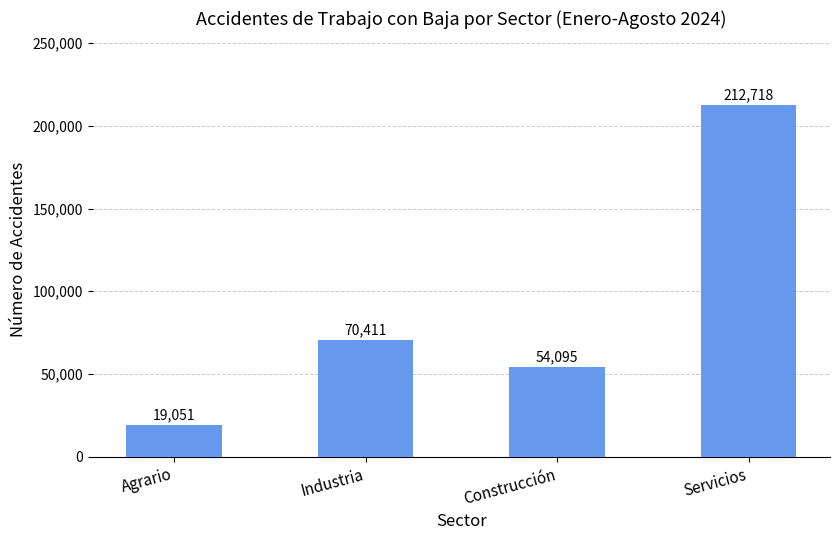

What is the label of the 3rd bar from the right?

Industria